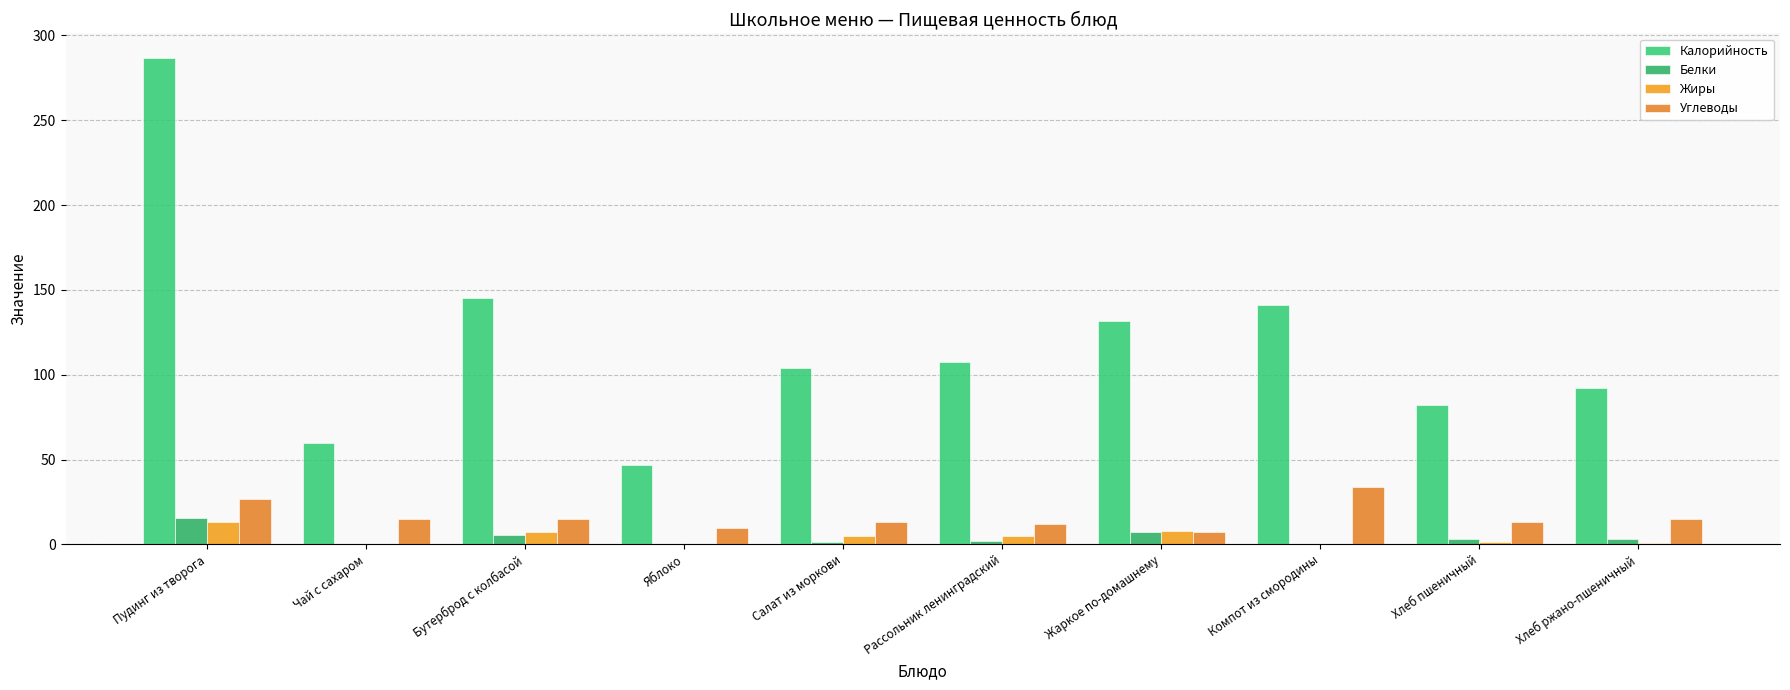

Between Чай с сахаром and Бутерброд с колбасой, which series saw the biggest shift?

Калорийность